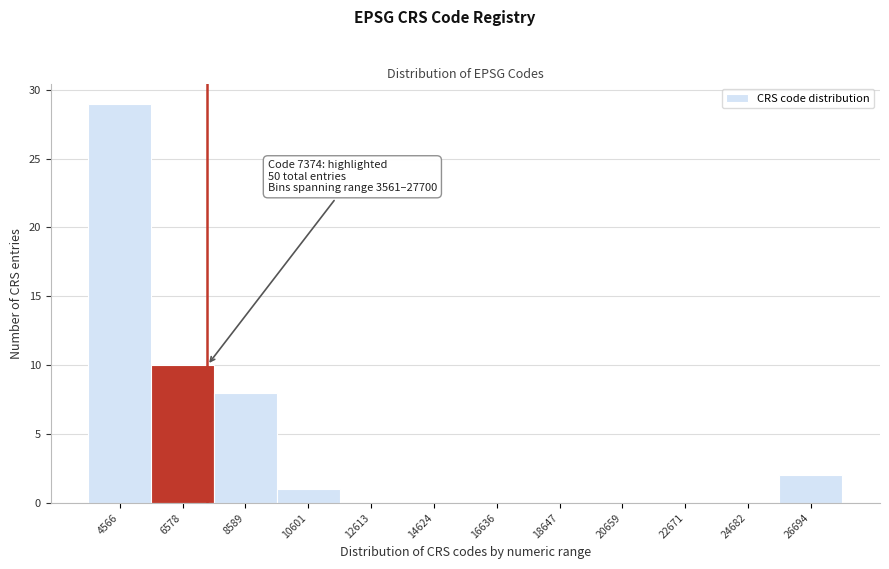

Which range on the x-axis has the tallest bar?

3500 to 5500